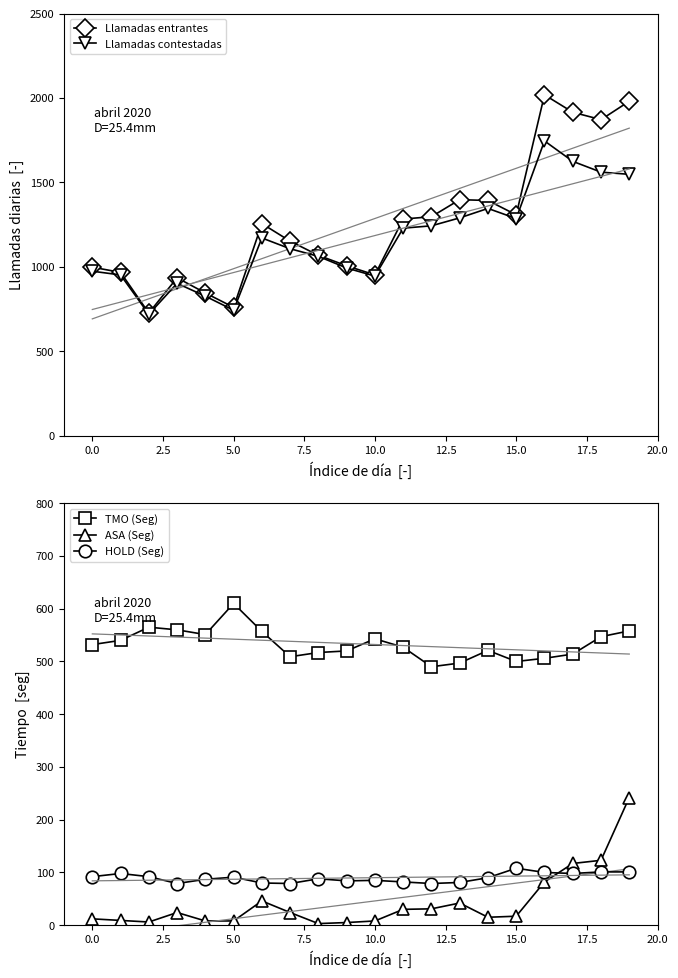

What is the difference between the maximum and minimum values in the HOLD (Seg) series?

29